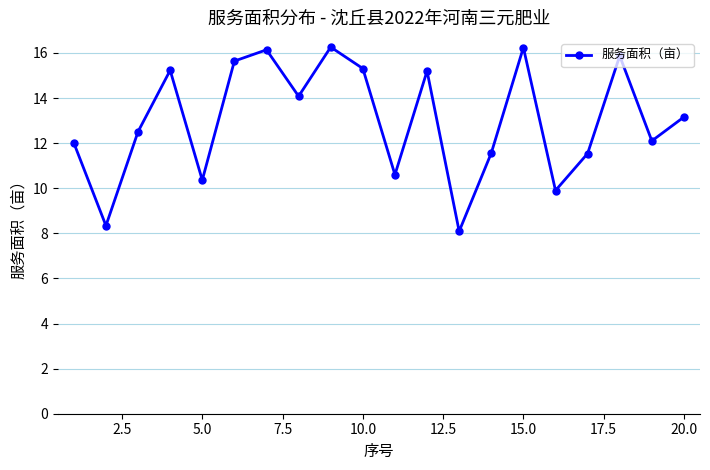

What is the greatest value displayed?

16.3